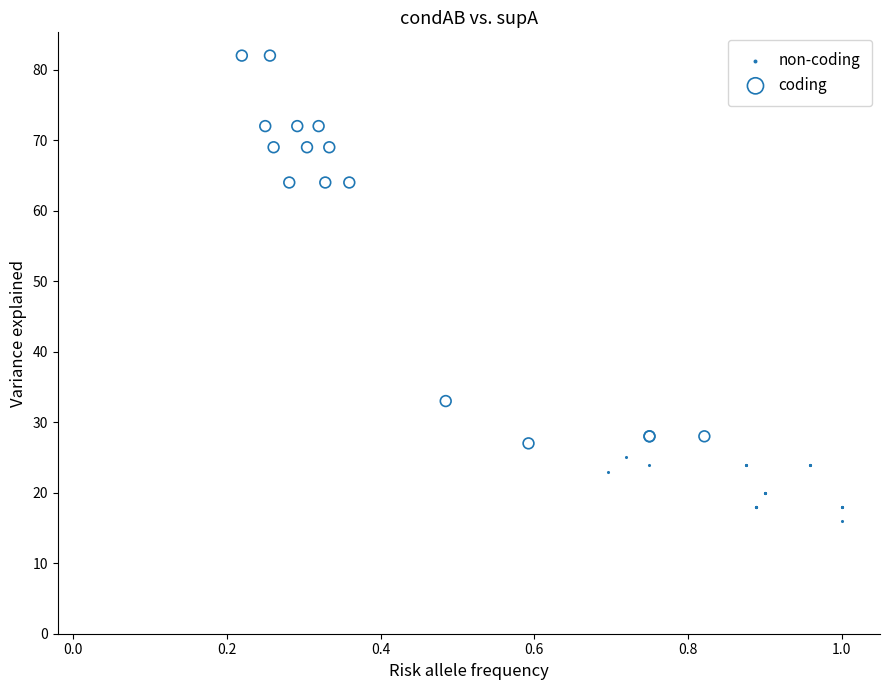

Which series contains the lowest Y value?

non-coding